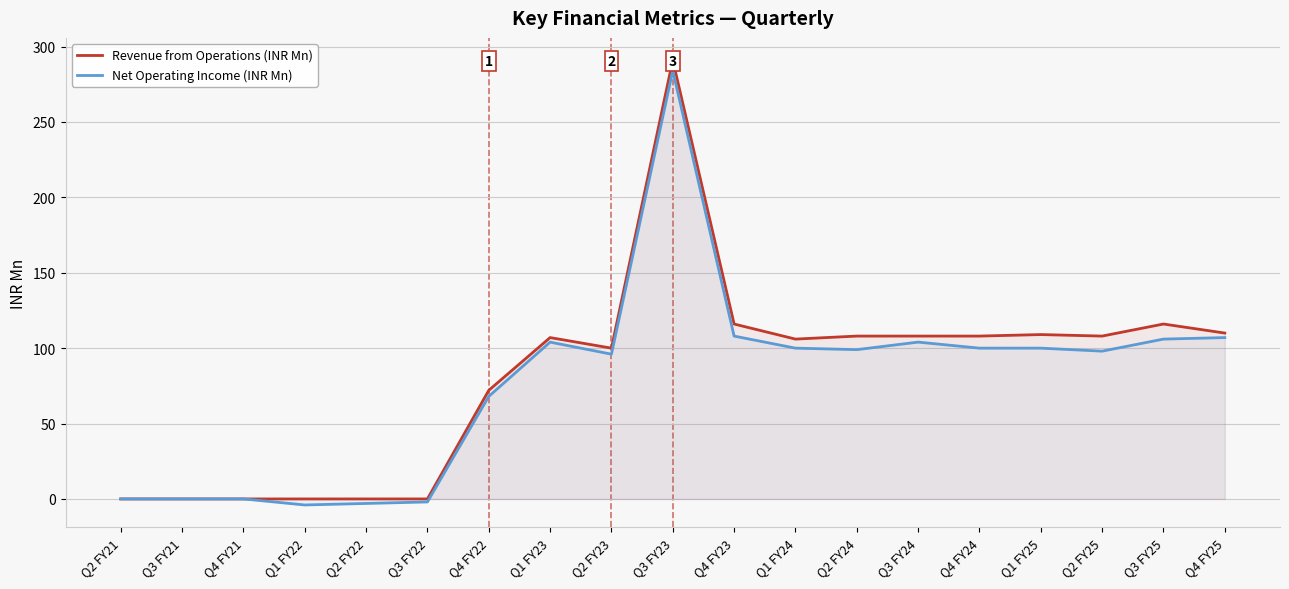

True or false: Net Operating Income (INR Mn) and Revenue from Operations (INR Mn) cross at least once.

False